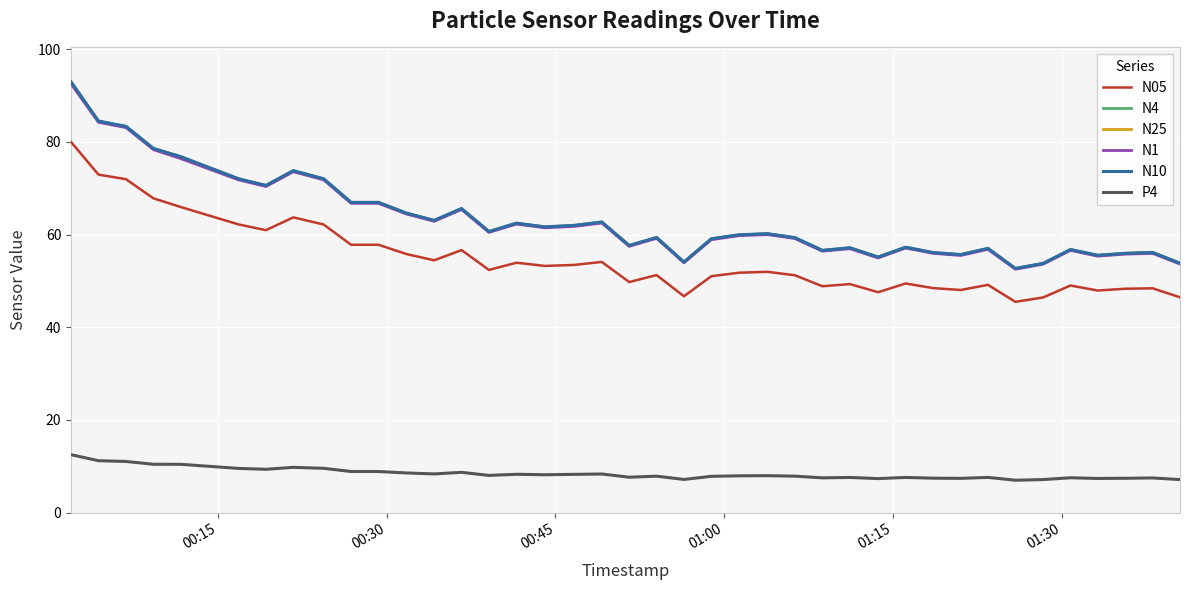

Is this an area chart (filled region under the line)?

No